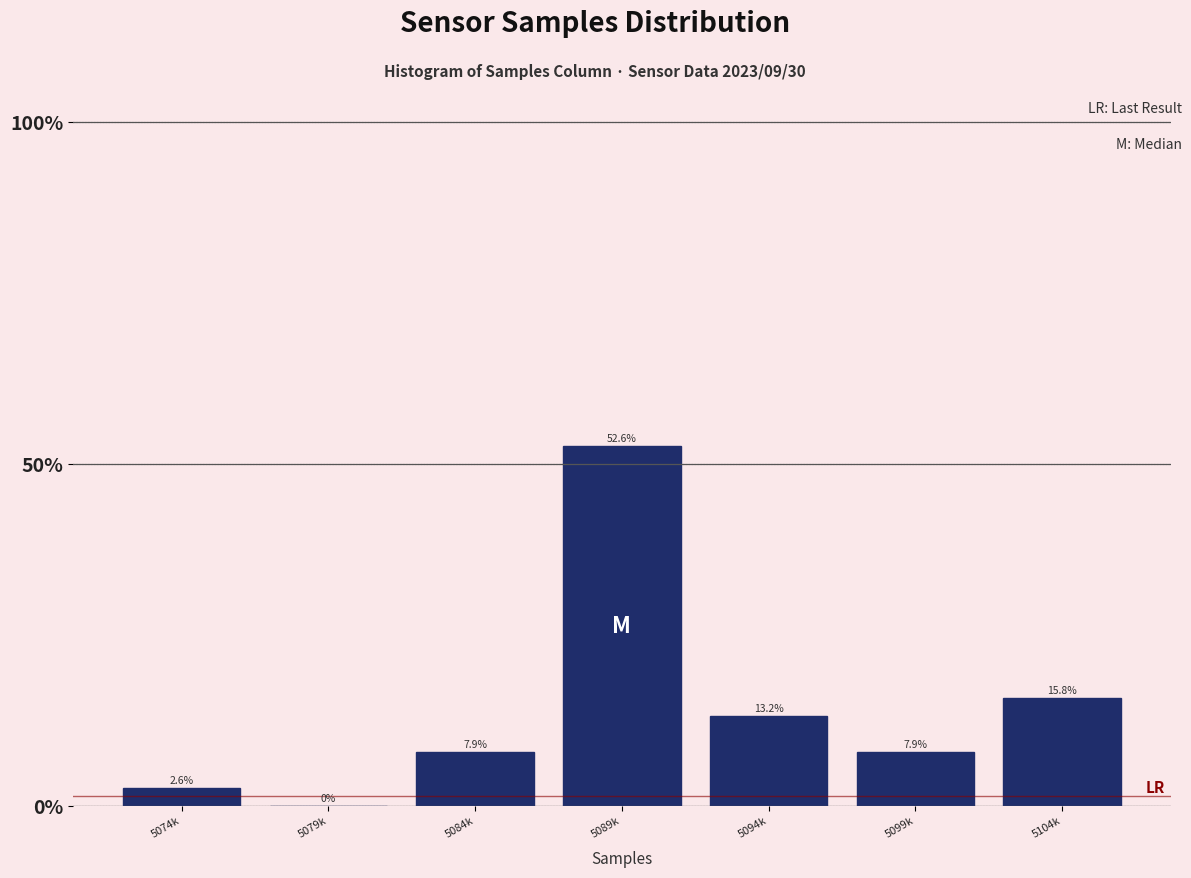

Reading left to right, transcribe all the data shown in this chart.

5074k=2.6	5079k=0.0	5084k=7.9	5089k=52.6	5094k=13.2	5099k=7.9	5104k=15.8